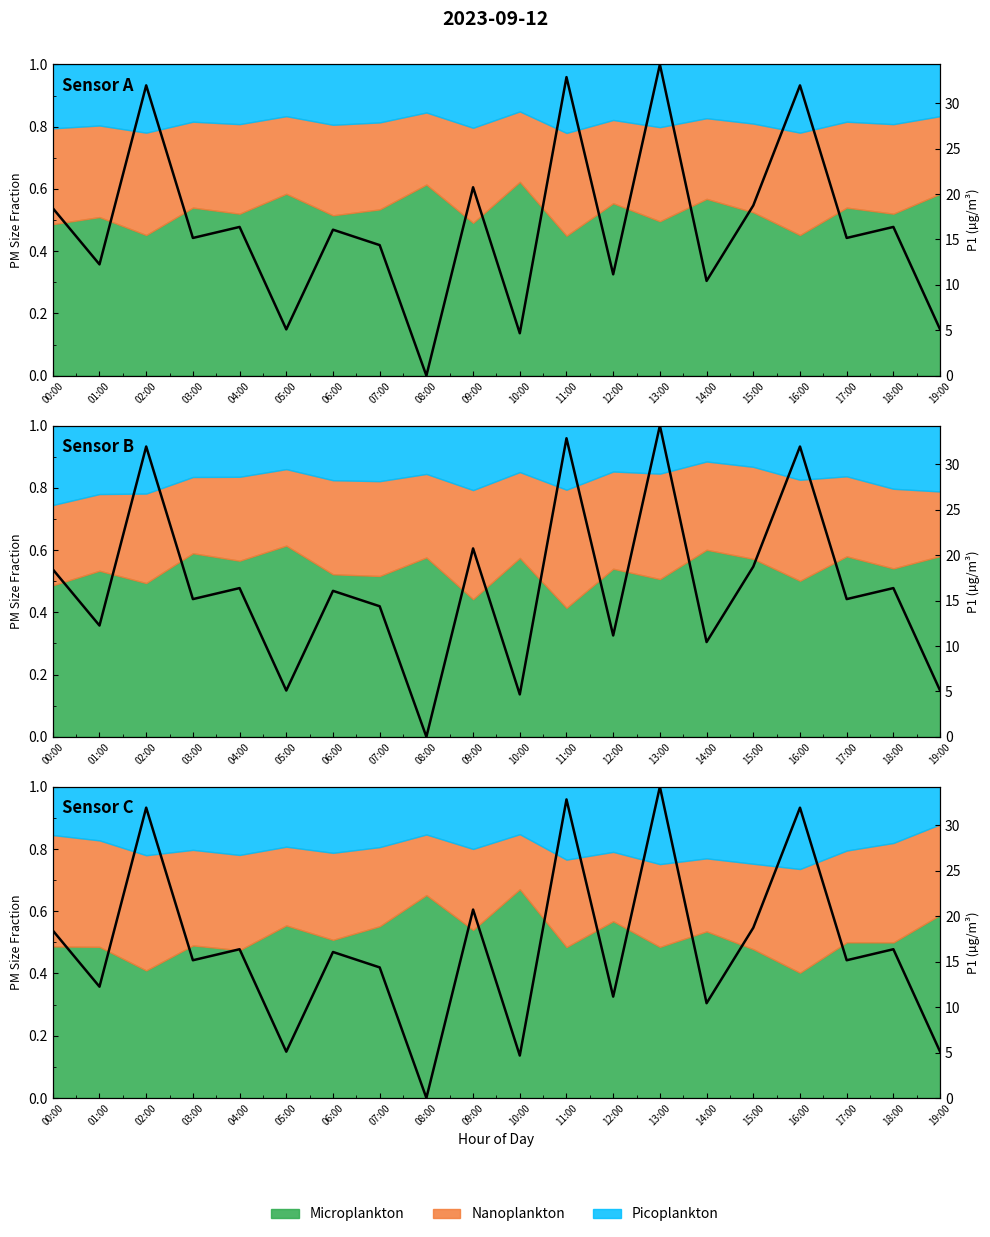

What is the label of the 1st point from the right?

19:00